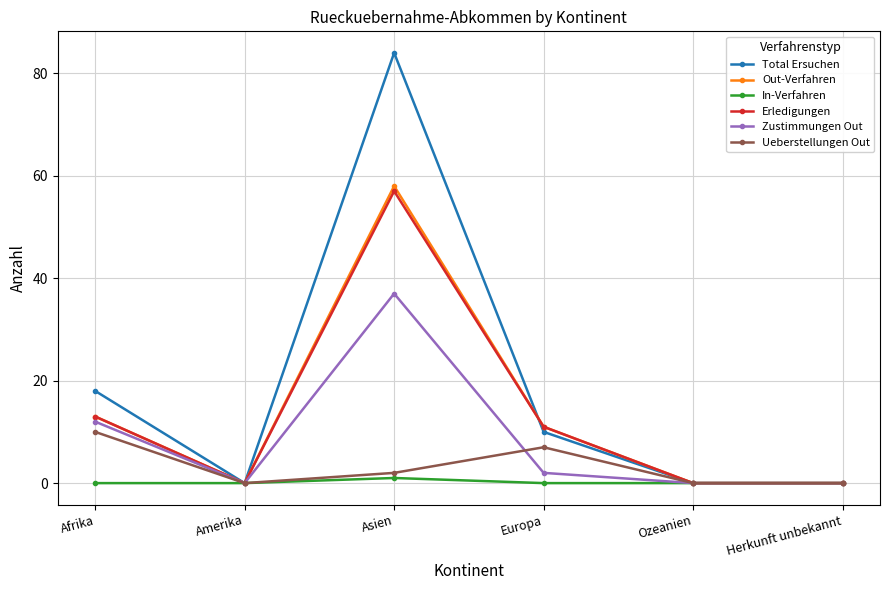

Between Afrika and Amerika, which series saw the biggest shift?

Total Ersuchen